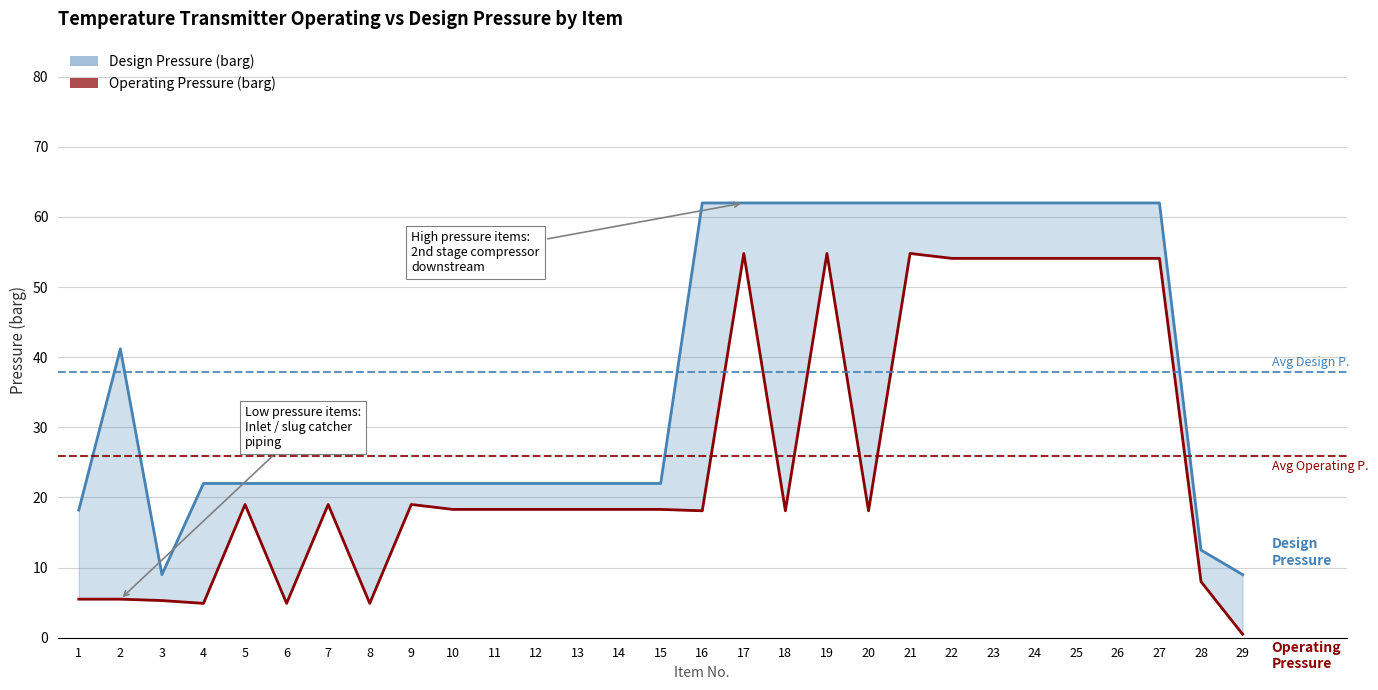

True or false: Design Pressure (barg) and Operating Pressure (barg) cross at least once.

False